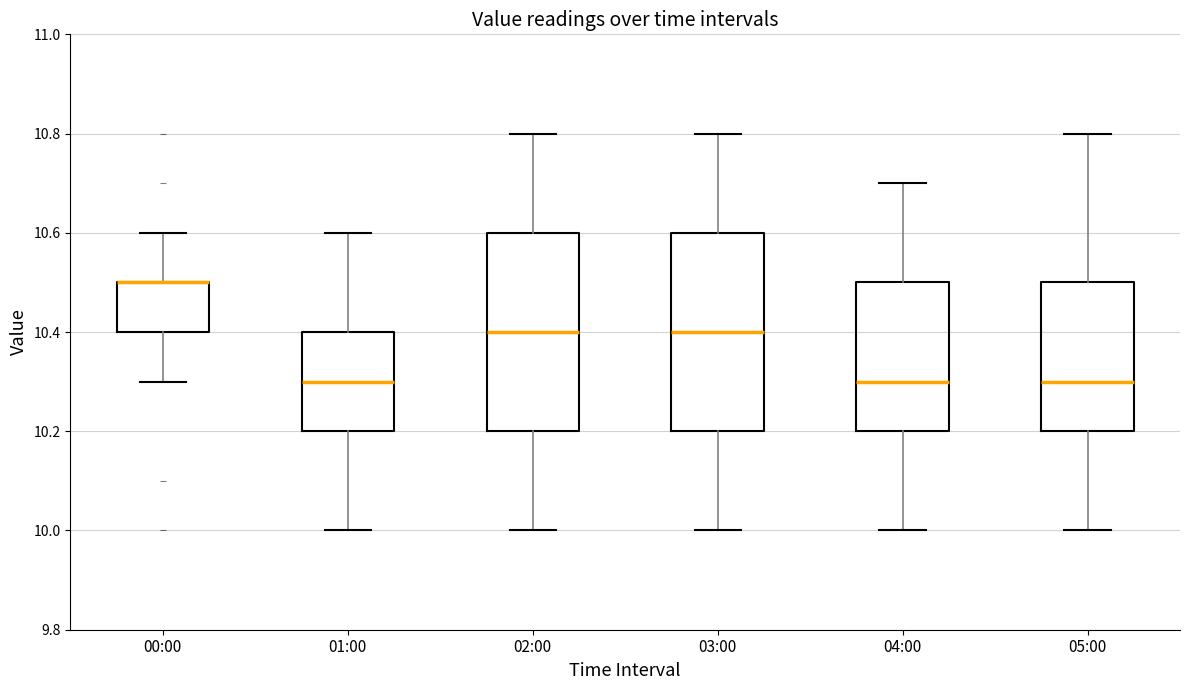

Reading left to right, read every box against the y-axis: the position of its median line, the range the box covers, and the ends of its whiskers. The values are not printed on the chart, so give them approximately, as read against the axis.

00:00: median 10.5 (drawn on the box's upper edge), box 10.4 to 10.5, whiskers 10.3 to 10.6
01:00: median 10.3, box 10.2 to 10.4, whiskers 10.0 to 10.6
02:00: median 10.4, box 10.2 to 10.6, whiskers 10.0 to 10.8
03:00: median 10.4, box 10.2 to 10.6, whiskers 10.0 to 10.8
04:00: median 10.3, box 10.2 to 10.5, whiskers 10.0 to 10.7
05:00: median 10.3, box 10.2 to 10.5, whiskers 10.0 to 10.8